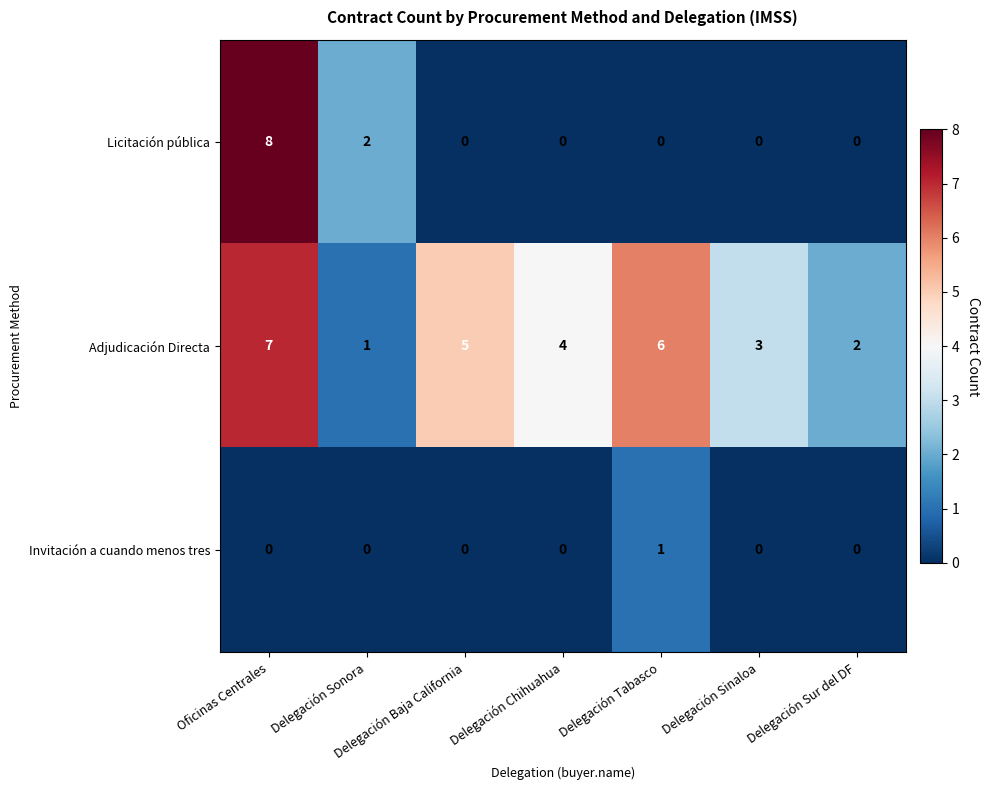

The value of Invitación a cuando menos tres at Oficinas Centrales is 1. True or false?

False